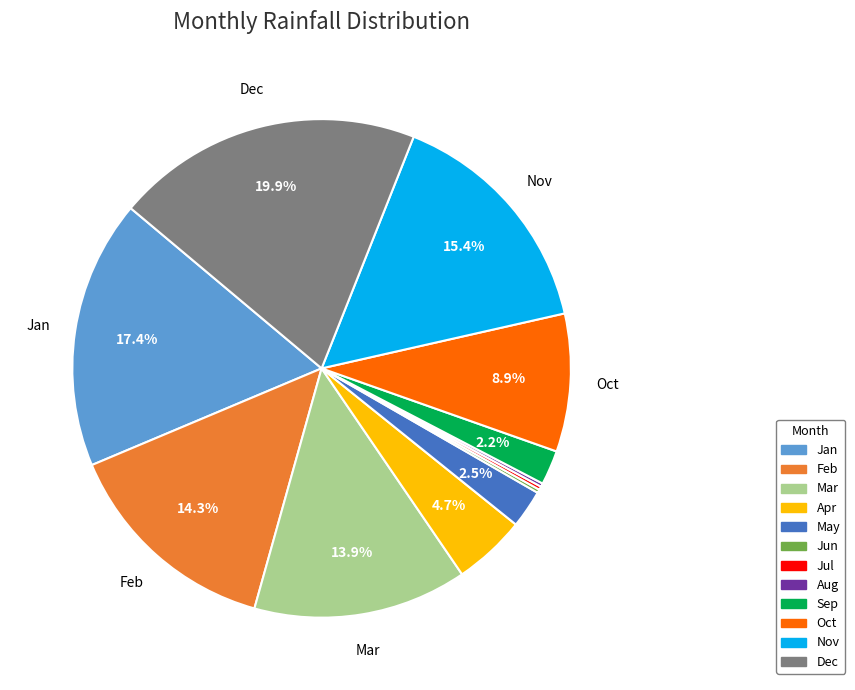

Combined, do Dec and Feb account for over 50%?

No